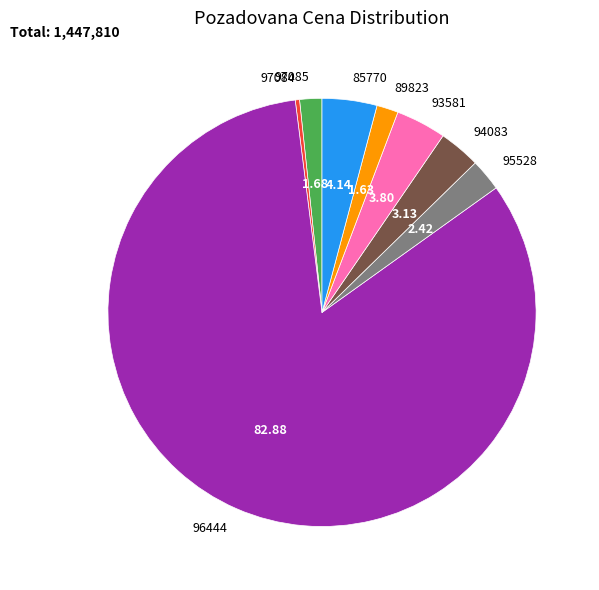

What is the ratio of the value at 89823 to the value at 93581?

0.4